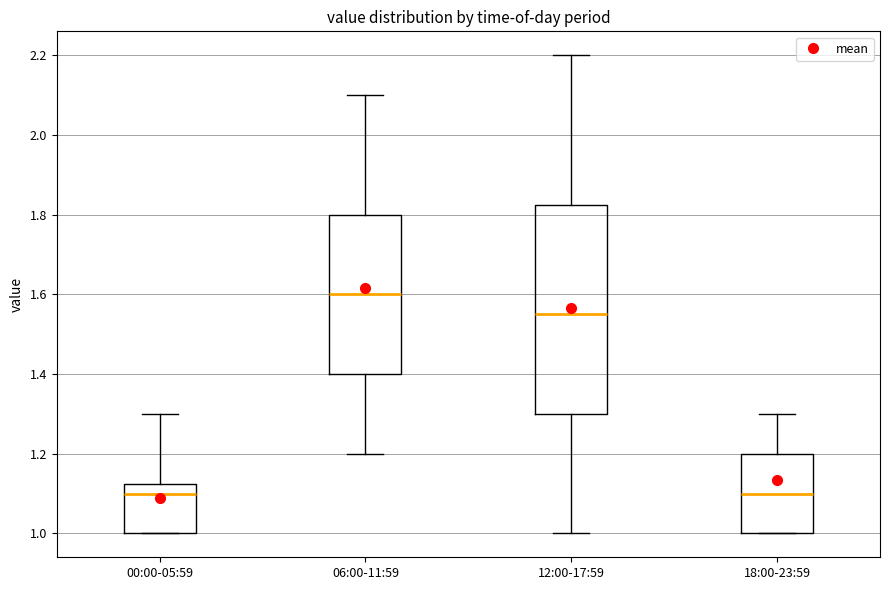

Reading left to right, transcribe this box plot: for each box, give where its median line is, the range the box spans, and where its two whiskers end, as read against the y-axis. The values are not printed on the chart, so give them approximately, as read against the axis.

00:00-05:59: median 1.10, box 1.00 to 1.12, whiskers 1.00 to 1.30
06:00-11:59: median 1.60, box 1.40 to 1.80, whiskers 1.20 to 2.10
12:00-17:59: median 1.56, box 1.30 to 1.82, whiskers 1.00 to 2.20
18:00-23:59: median 1.10, box 1.00 to 1.20, whiskers 1.00 to 1.30